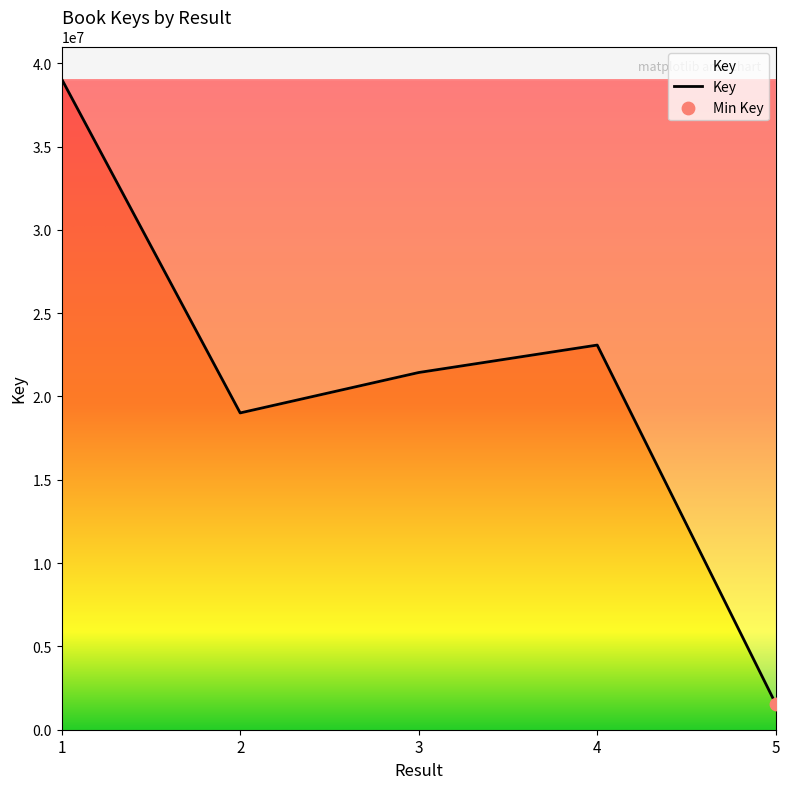

Which has a higher value, 1 or 5?

1